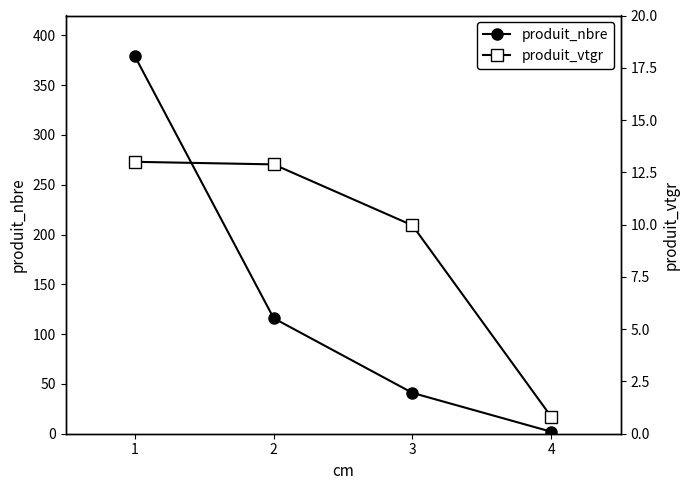

Rank the series by their average value, from lowest to highest.

produit_vtgr, produit_nbre